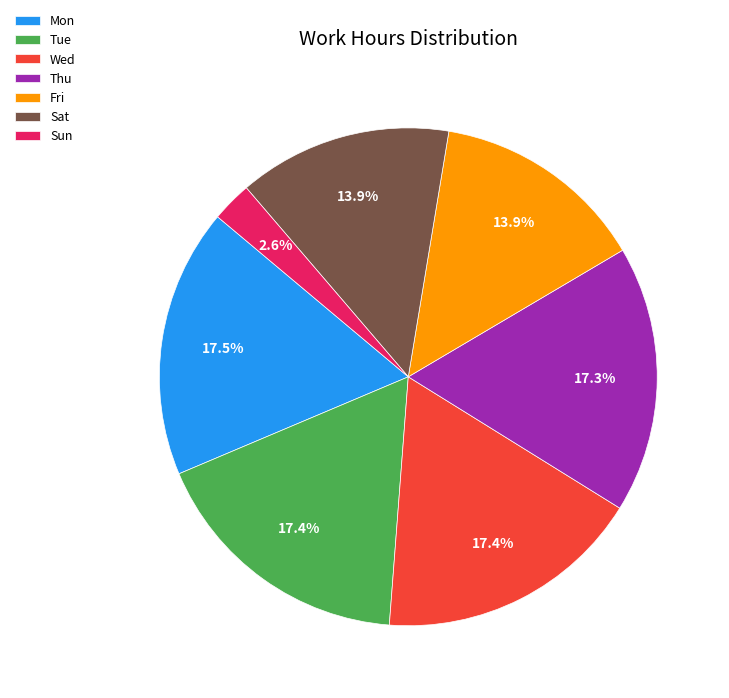

What portion of the pie excludes Tue?

82.6%